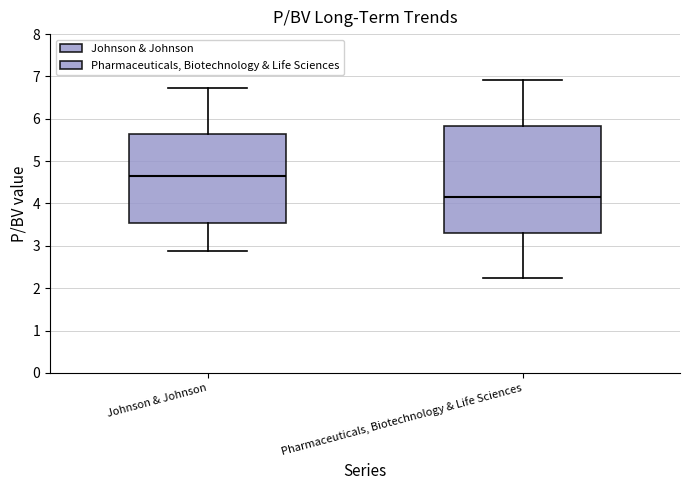

Which box's median line is the lowest?

Pharmaceuticals, Biotechnology & Life Sciences